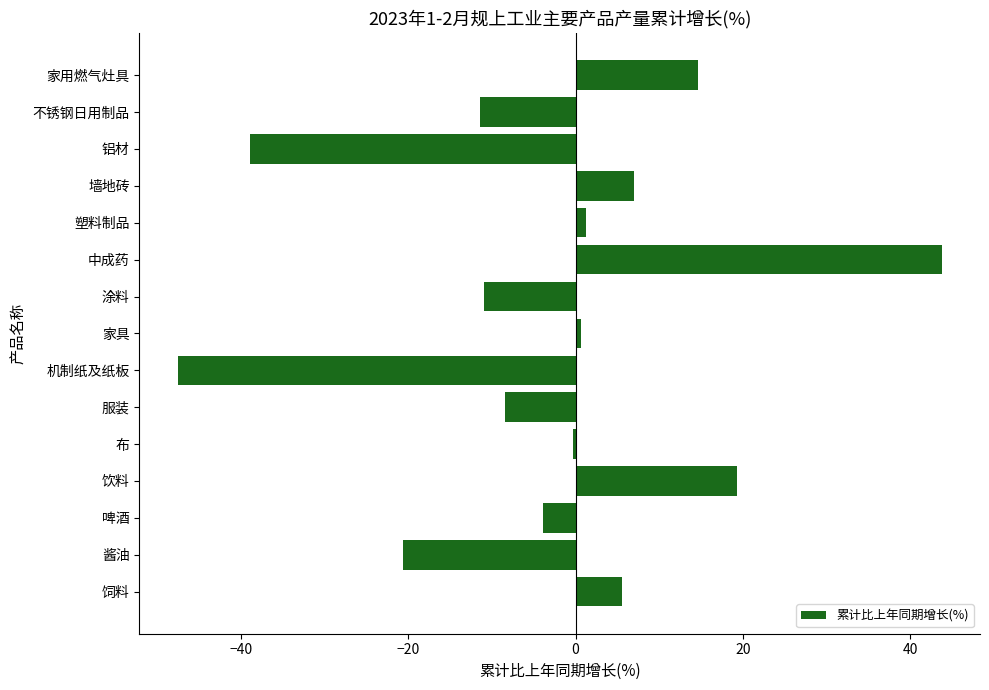

At which category does the chart reach its peak across all series?

中成药